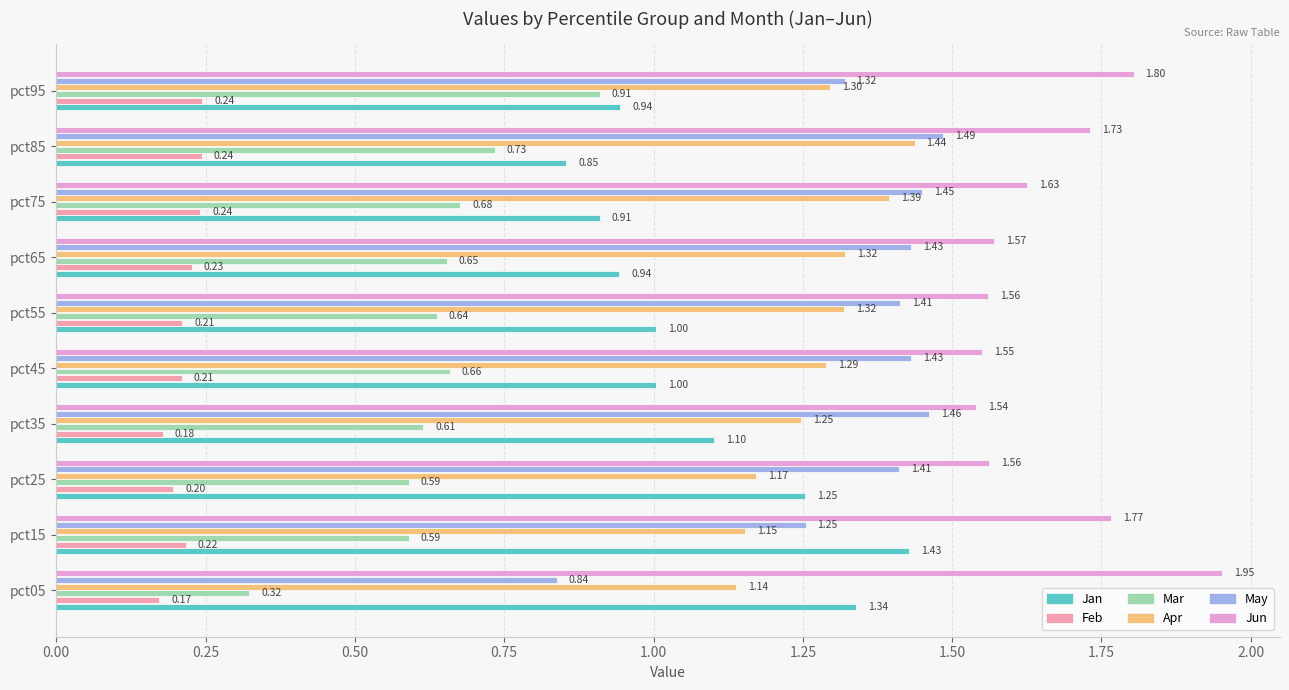

What is the sum of all May values?

13.5